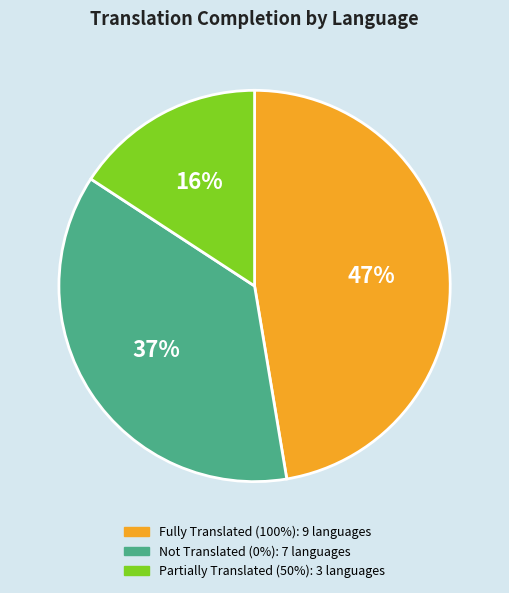

How many segments does this pie chart have?

3